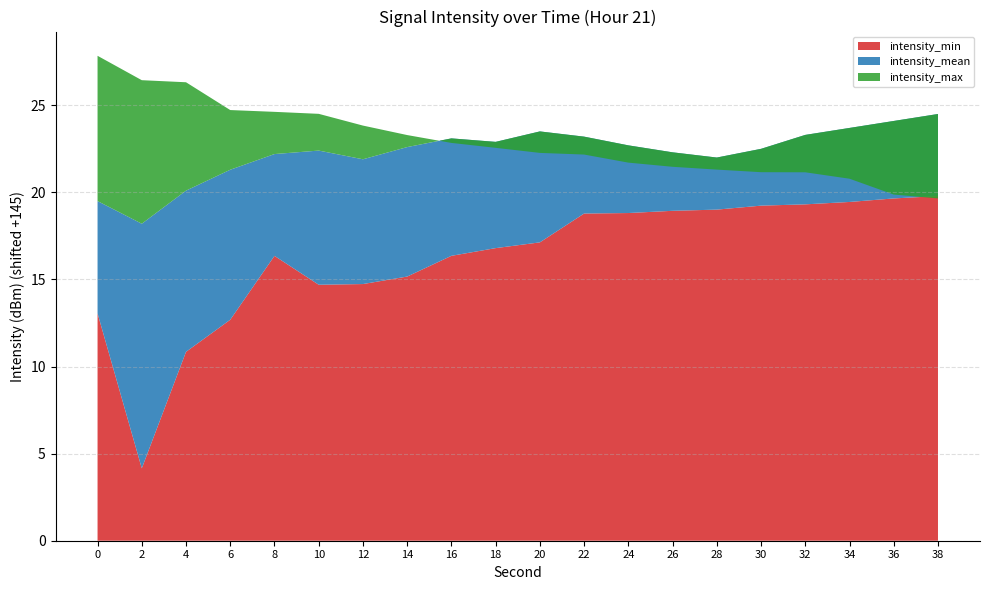

Reading left to right, what are all the values shown in this chart?

intensity_min: -131.9	-140.8	-134.2	-132.3	-128.6	-130.3	-130.3	-129.8	-128.6	-128.2	-127.9	-126.2	-126.2	-126.1	-126.0	-125.8	-125.7	-125.6	-125.3	-125.2
intensity_mean: -125.5	-126.8	-124.9	-123.7	-122.8	-122.6	-123.1	-122.4	-121.9	-122.1	-121.5	-121.8	-122.3	-122.7	-123.0	-122.5	-121.7	-121.3	-120.9	-120.5
intensity_max: -117.2	-118.6	-118.7	-120.3	-120.4	-120.5	-121.2	-121.7	-122.2	-122.4	-122.7	-122.8	-123.3	-123.5	-123.7	-123.8	-123.8	-124.2	-125.1	-125.3